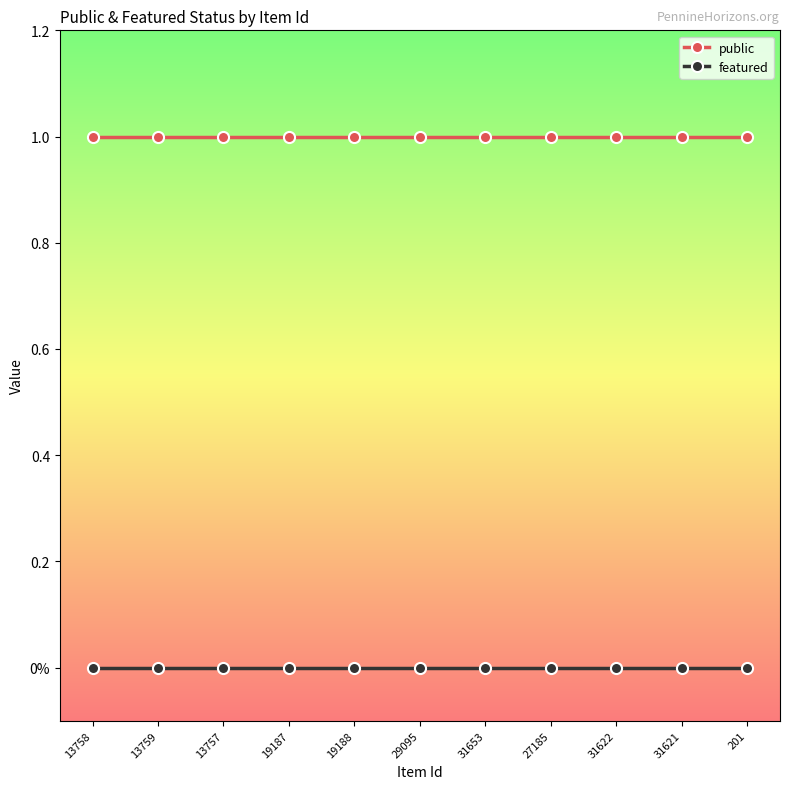

What is the label of the 9th point from the right?

13757